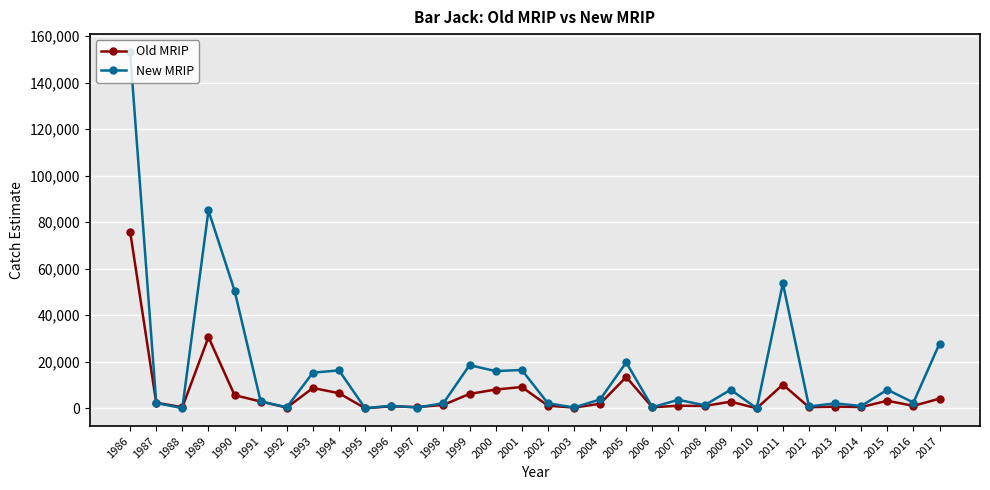

Which series changed the most between 1986 and 1992?

New MRIP